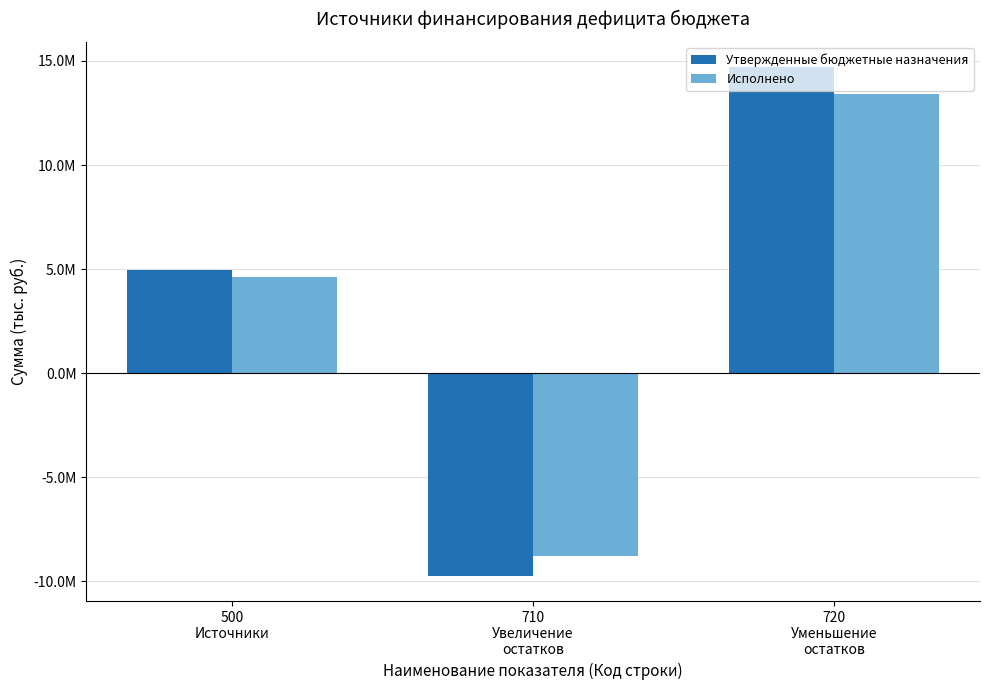

Between 500
Источники and 720
Уменьшение
остатков, which series saw the biggest shift?

Утвержденные бюджетные назначения